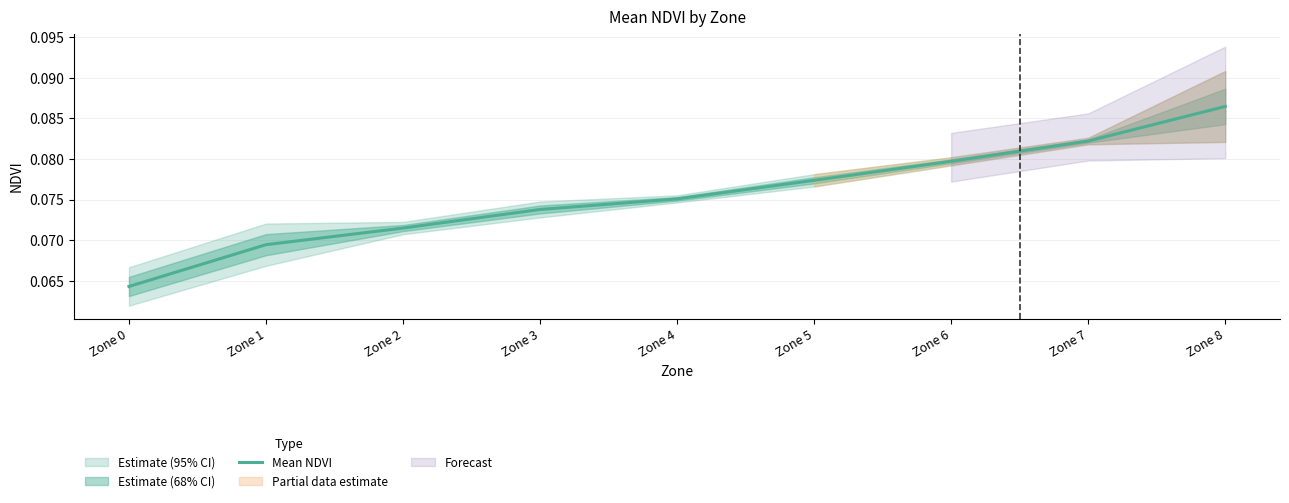

Count the number of categories in the chart.

9